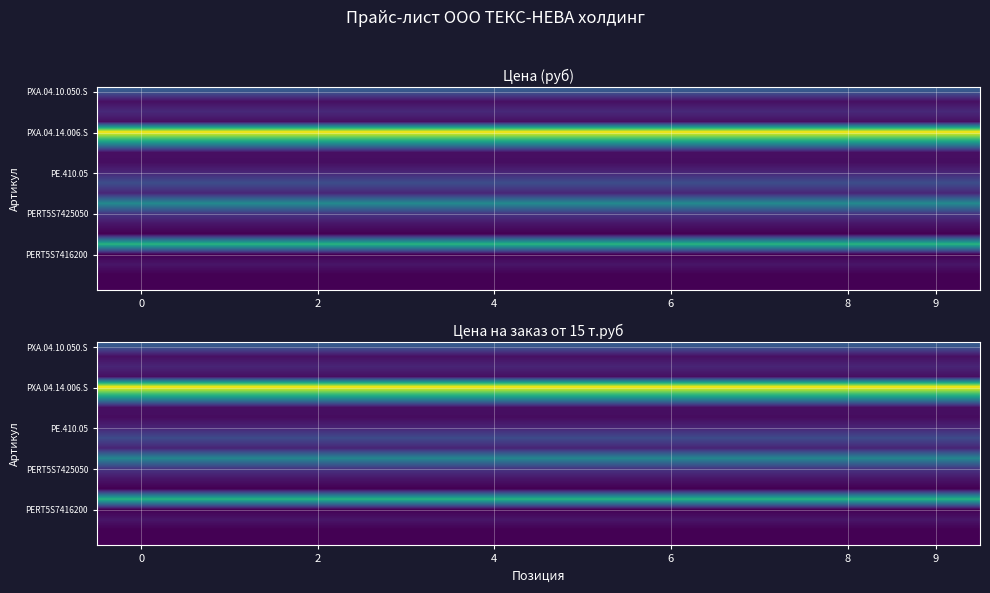

What is the total value across all series at 7?

3282.1